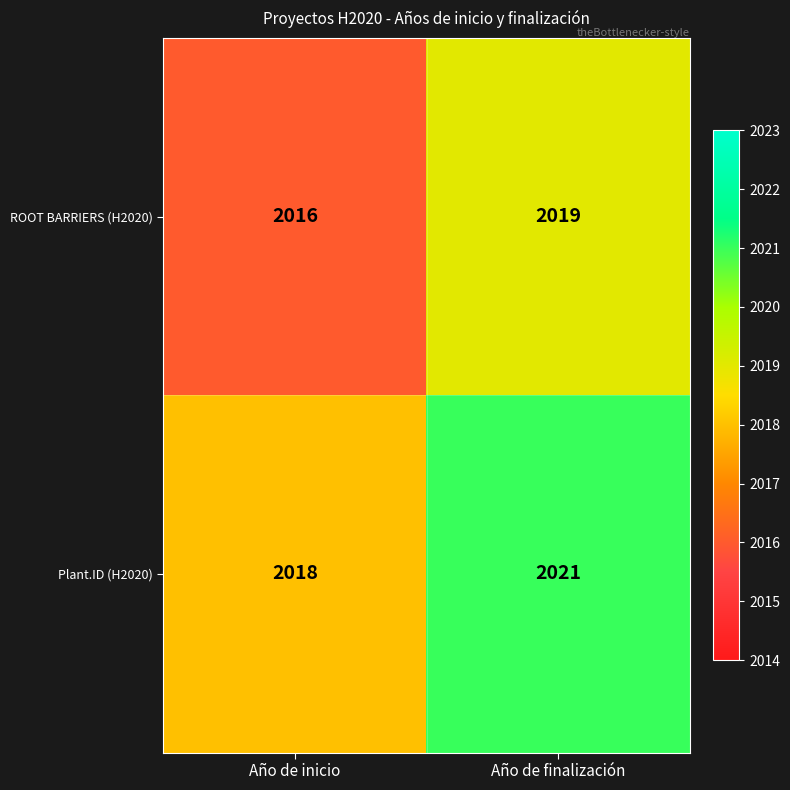

What is the sum of the ROOT BARRIERS (H2020) values at Año de inicio and Año de finalización?

4035